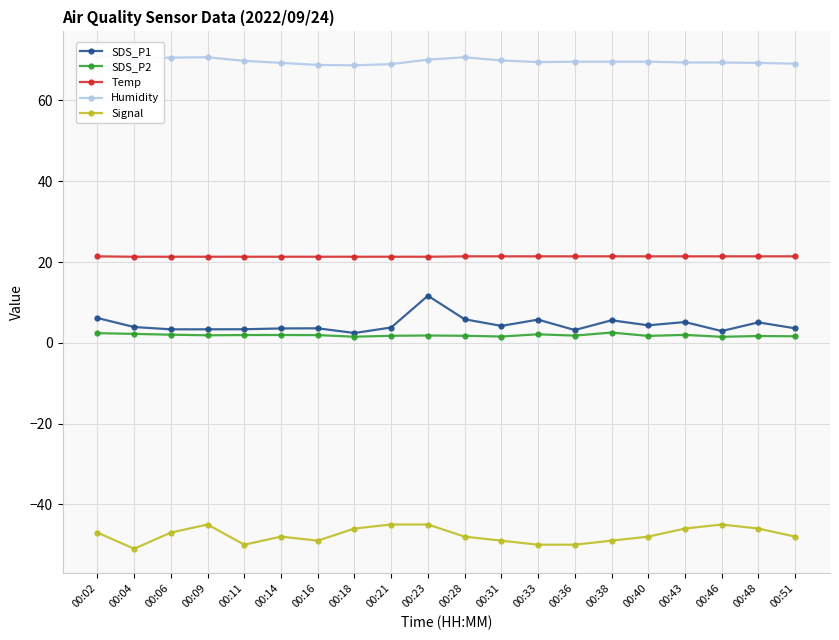

Which series changed the most between 00:02 and 00:06?

SDS_P1